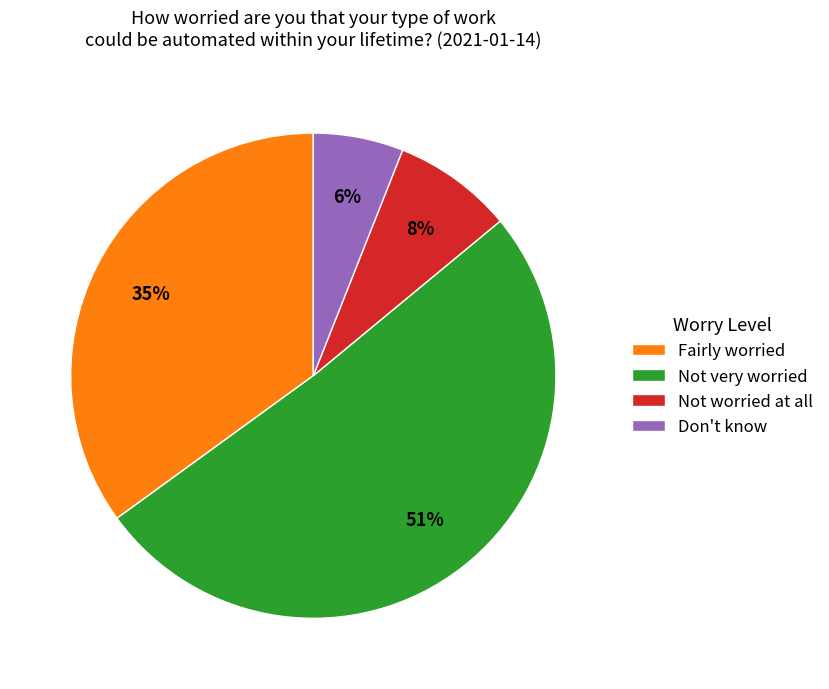

To the nearest percent, what percentage of the pie is Fairly worried?

35%